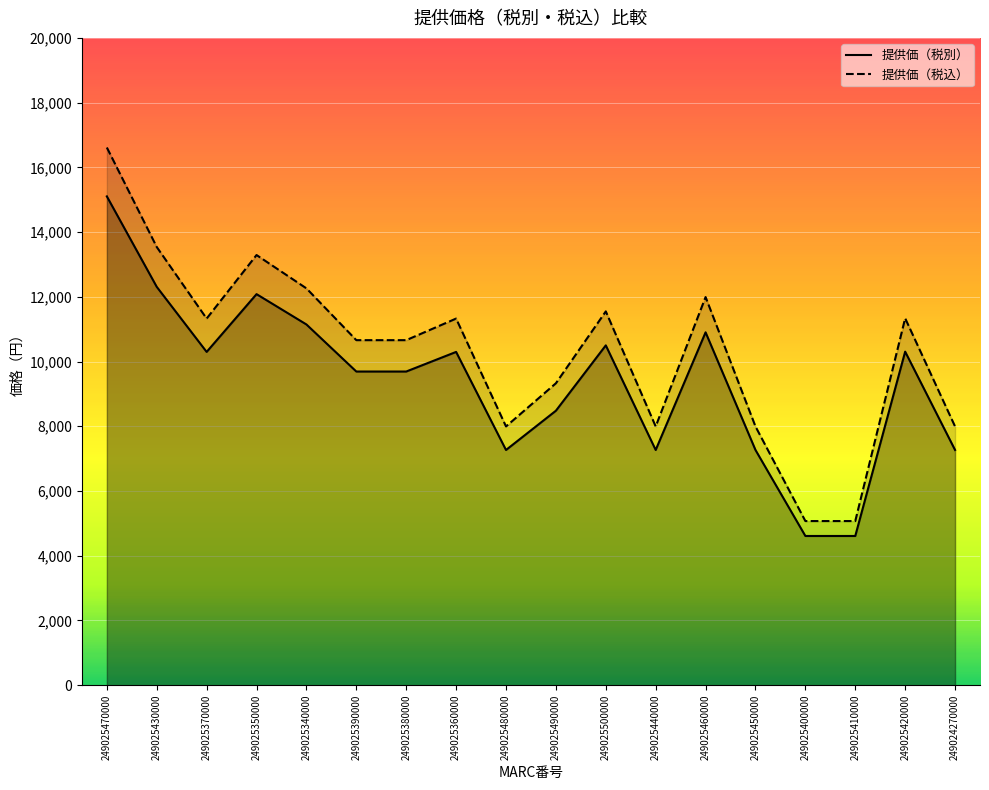

What is the label of the 16th point from the left?

249025410000